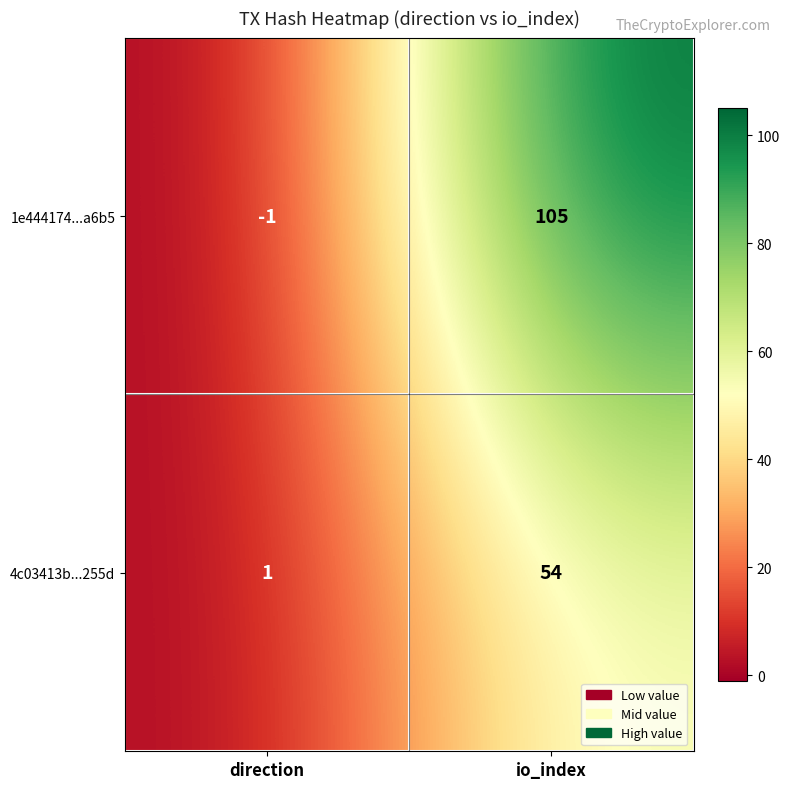

Is it true that 4c03413b...255d equals 83 at io_index?

False